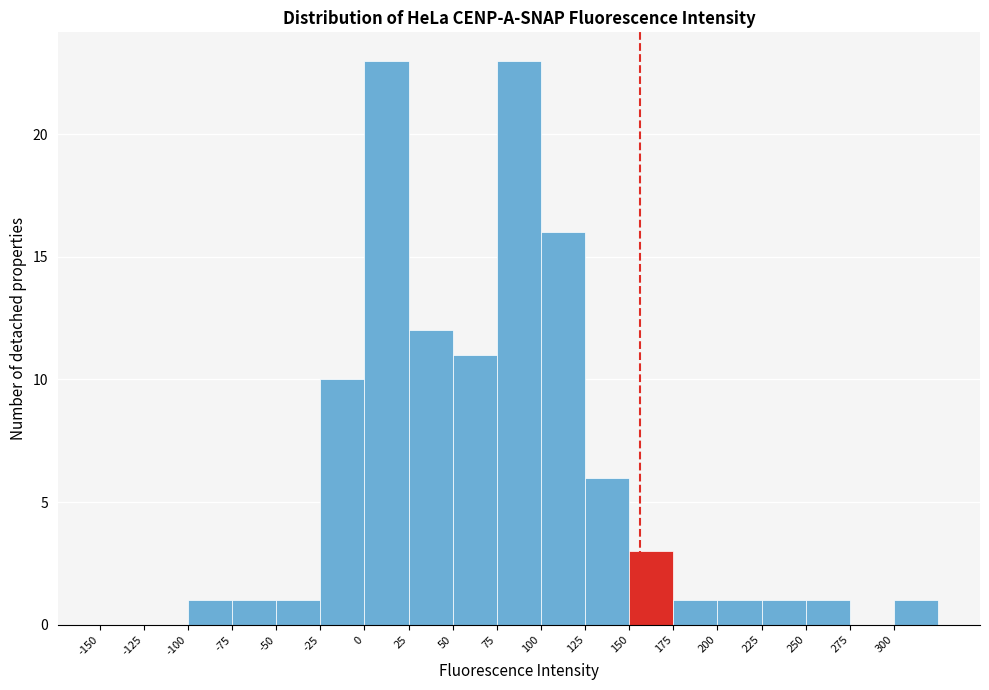

What is the height of the bar covering -75 to -50 on the x-axis? The values are not printed on the chart, so give them approximately, as read against the axis.

1